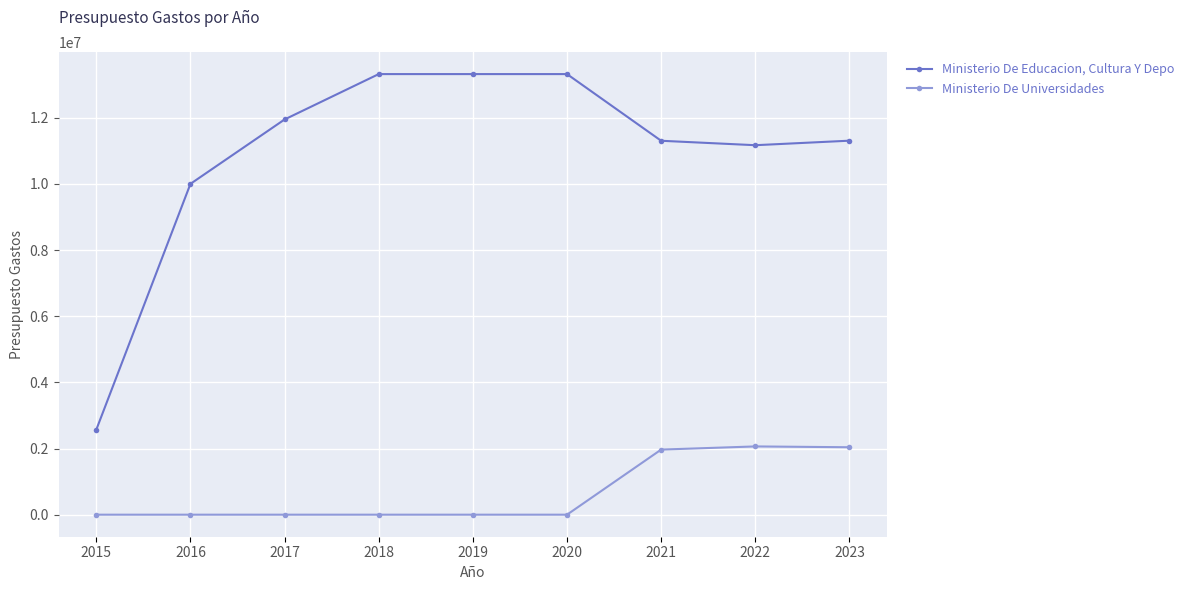

Is it true that Ministerio De Educacion, Cultura Y Depo equals 13317130 at 2019?

True